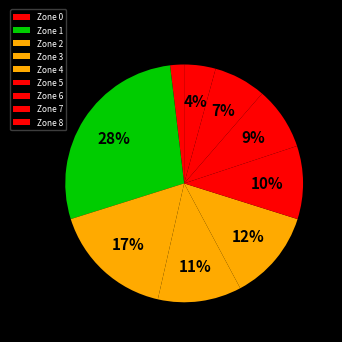

To the nearest percent, what is the average slice percentage?

11%